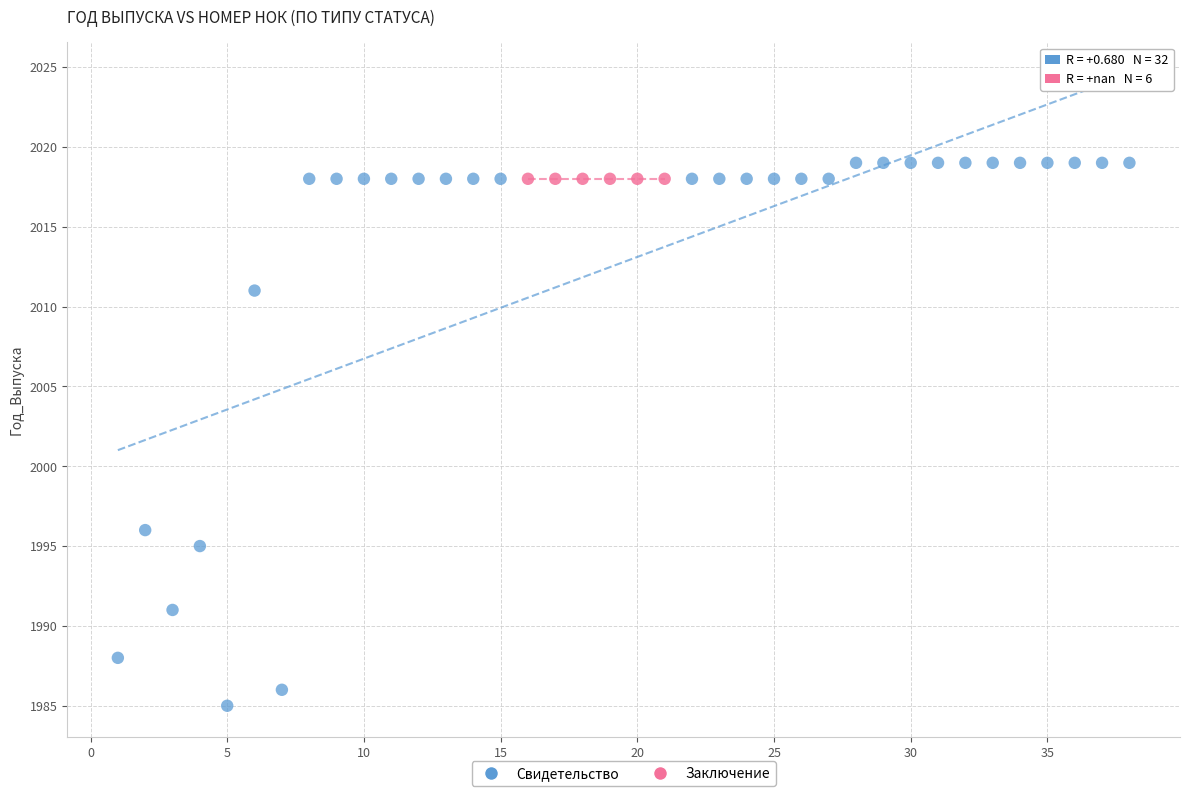

Which series contains the lowest Y value?

Свидетельство